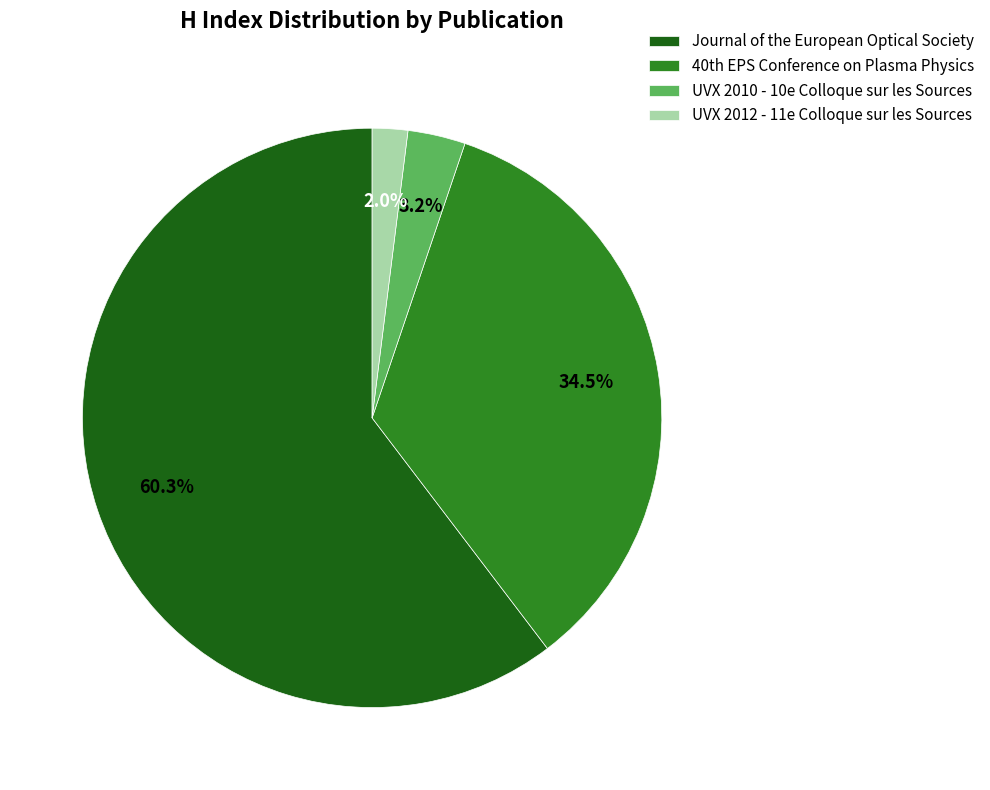

Is it true that Journal of the European Optical Society is 67% of the pie?

False